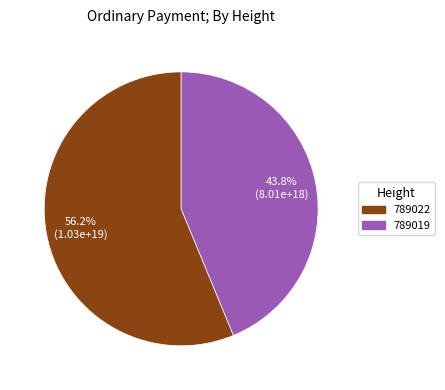

Does any single category account for the majority?

Yes